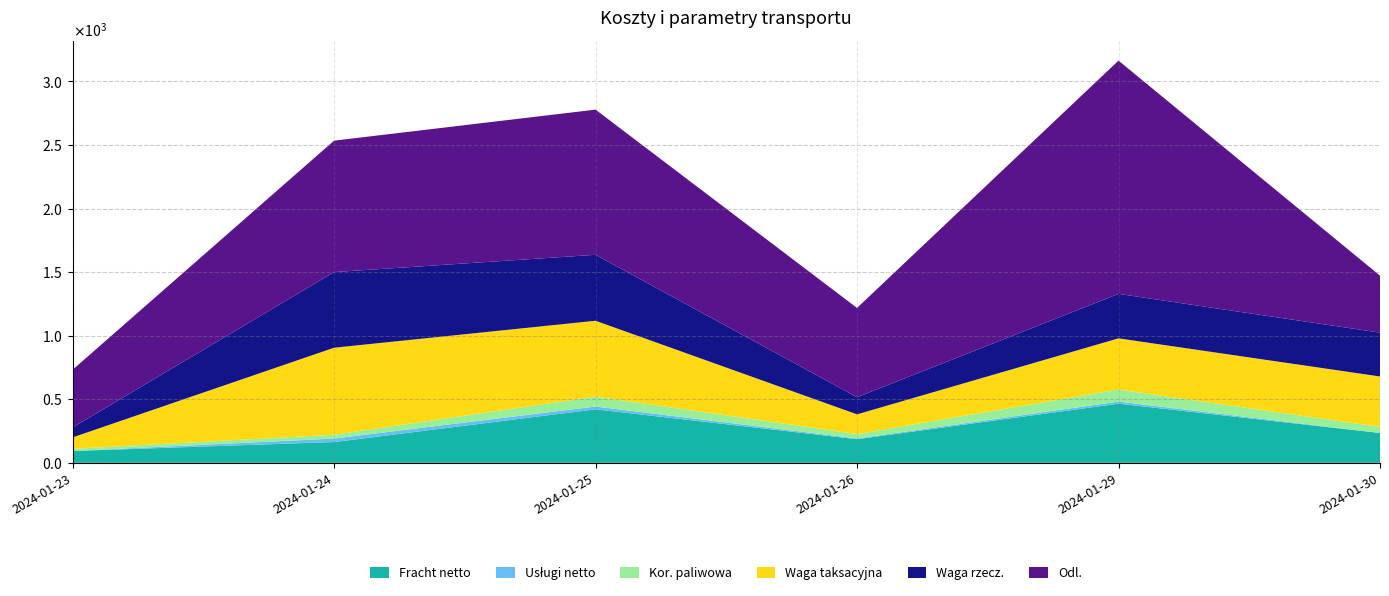

Does the chart have visible grid lines?

Yes